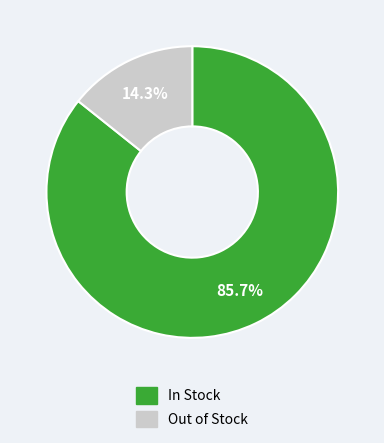

Is there a majority slice in this chart?

Yes